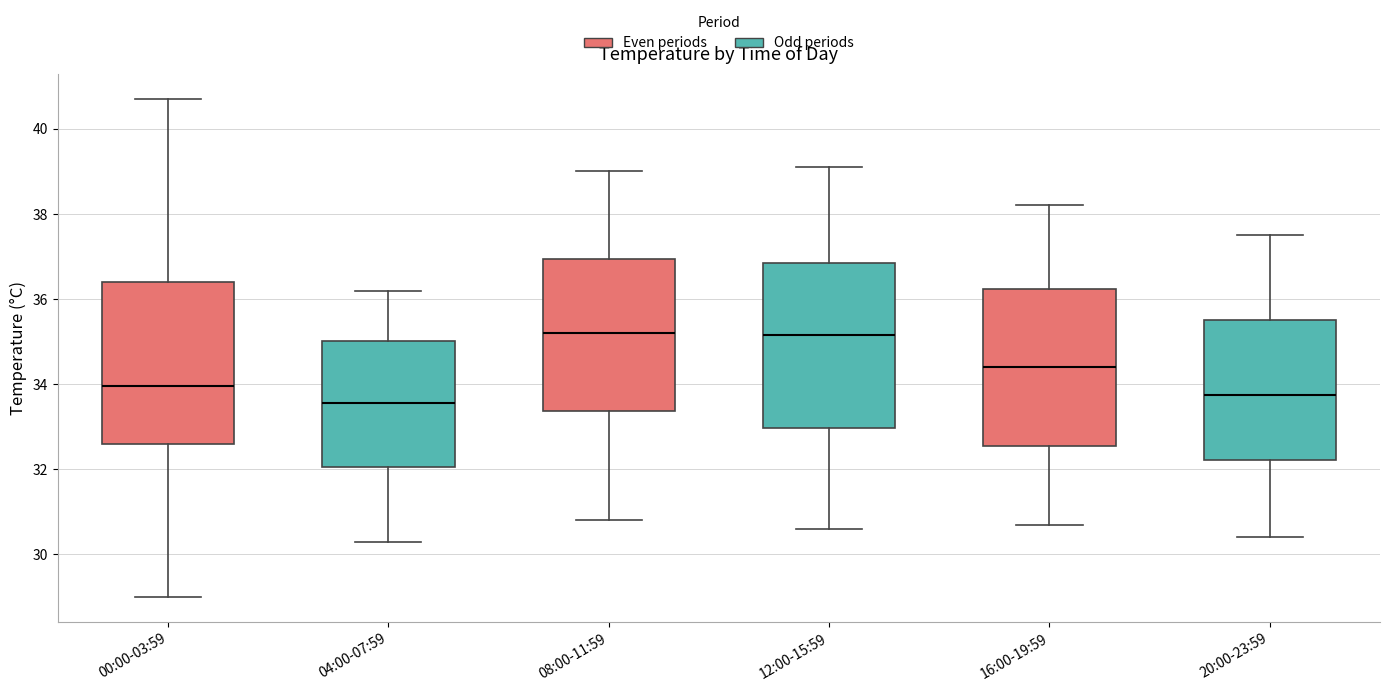

Reading left to right, transcribe this box plot: for each box, give where its median line is, the range the box spans, and where its two whiskers end, as read against the y-axis. The values are not printed on the chart, so give them approximately, as read against the axis.

00:00-03:59: median 34.0, box 32.6 to 36.4, whiskers 29.0 to 40.8
04:00-07:59: median 33.6, box 32.0 to 35.0, whiskers 30.4 to 36.2
08:00-11:59: median 35.2, box 33.4 to 37.0, whiskers 30.8 to 39.0
12:00-15:59: median 35.2, box 33.0 to 36.8, whiskers 30.6 to 39.2
16:00-19:59: median 34.4, box 32.6 to 36.2, whiskers 30.8 to 38.2
20:00-23:59: median 33.8, box 32.2 to 35.6, whiskers 30.4 to 37.6